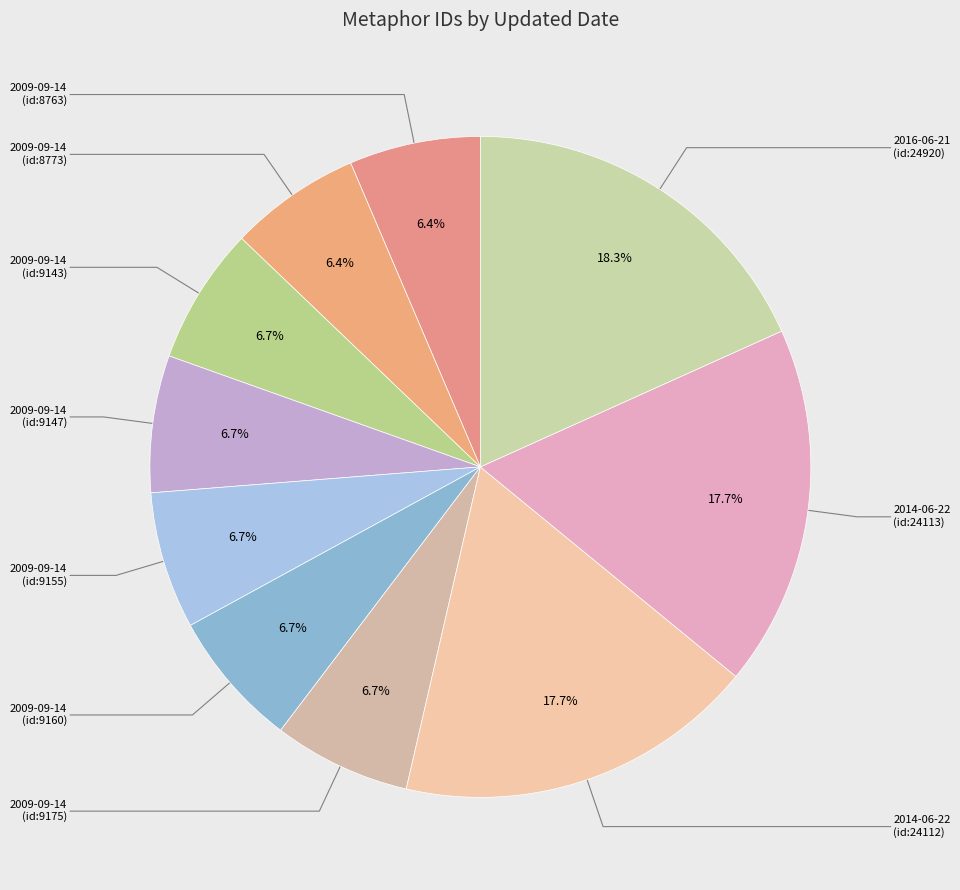

How many slices are in this pie chart?

10